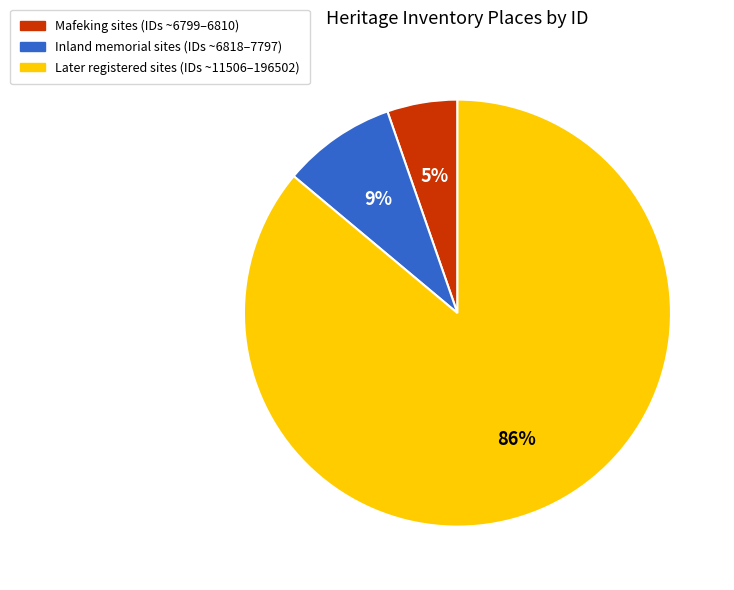

Between Mafeking sites (IDs ~6799–6810) and Later registered sites (IDs ~11506–196502), which is larger?

Later registered sites (IDs ~11506–196502)